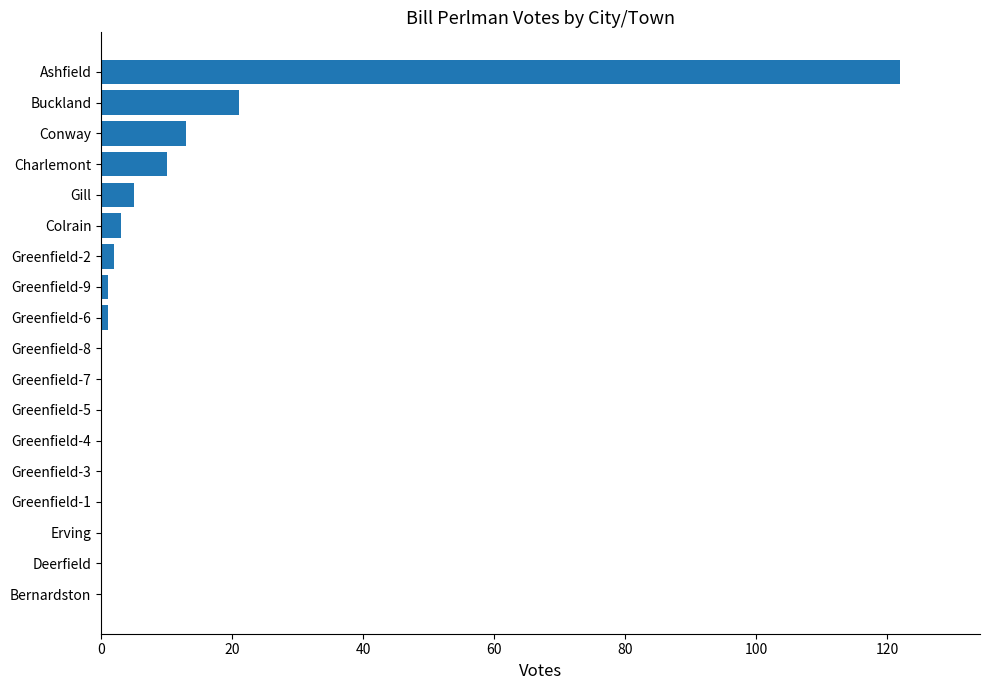

What is the greatest value displayed?

122